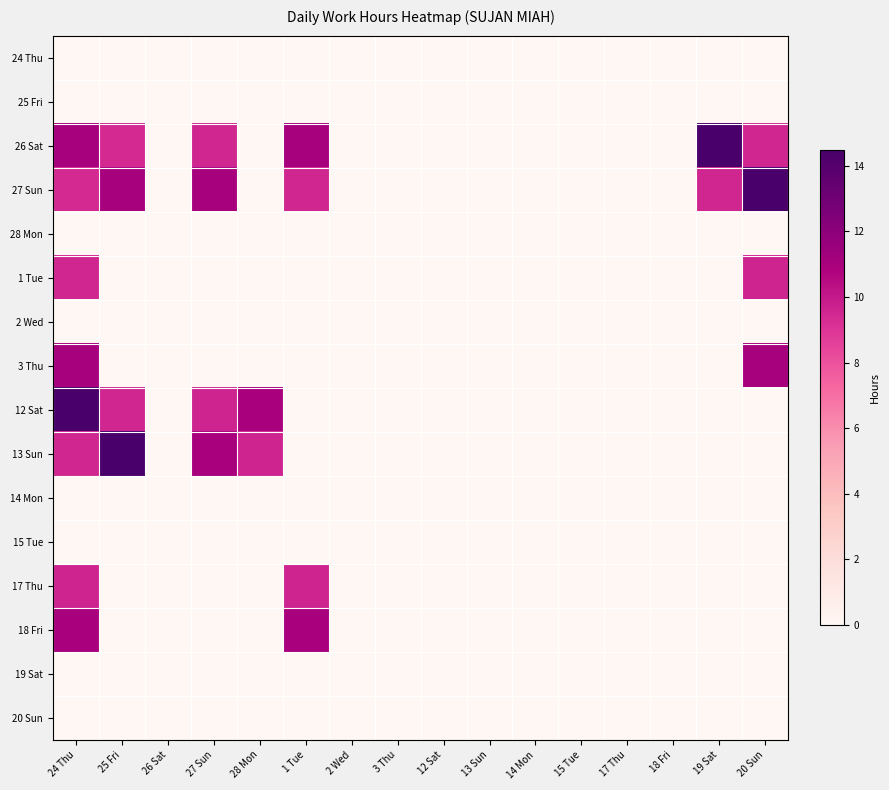

Which has a higher value, 26 Sat or 13 Sun?

26 Sat